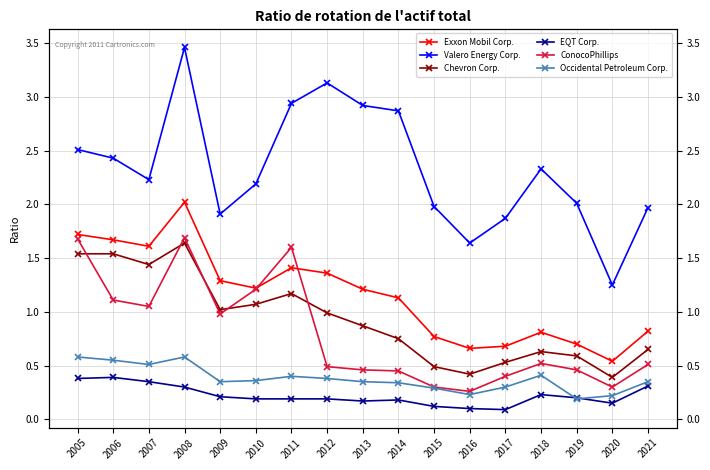

Which series has the largest total across all categories?

Valero Energy Corp.